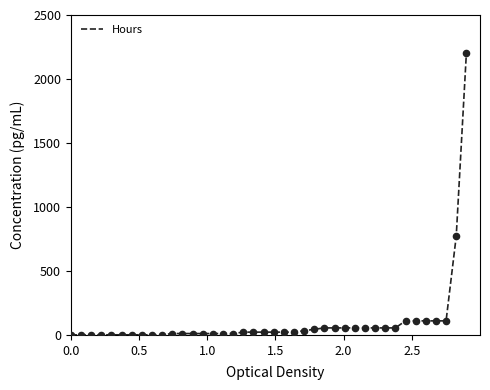

What is the greatest value displayed?

2200.0